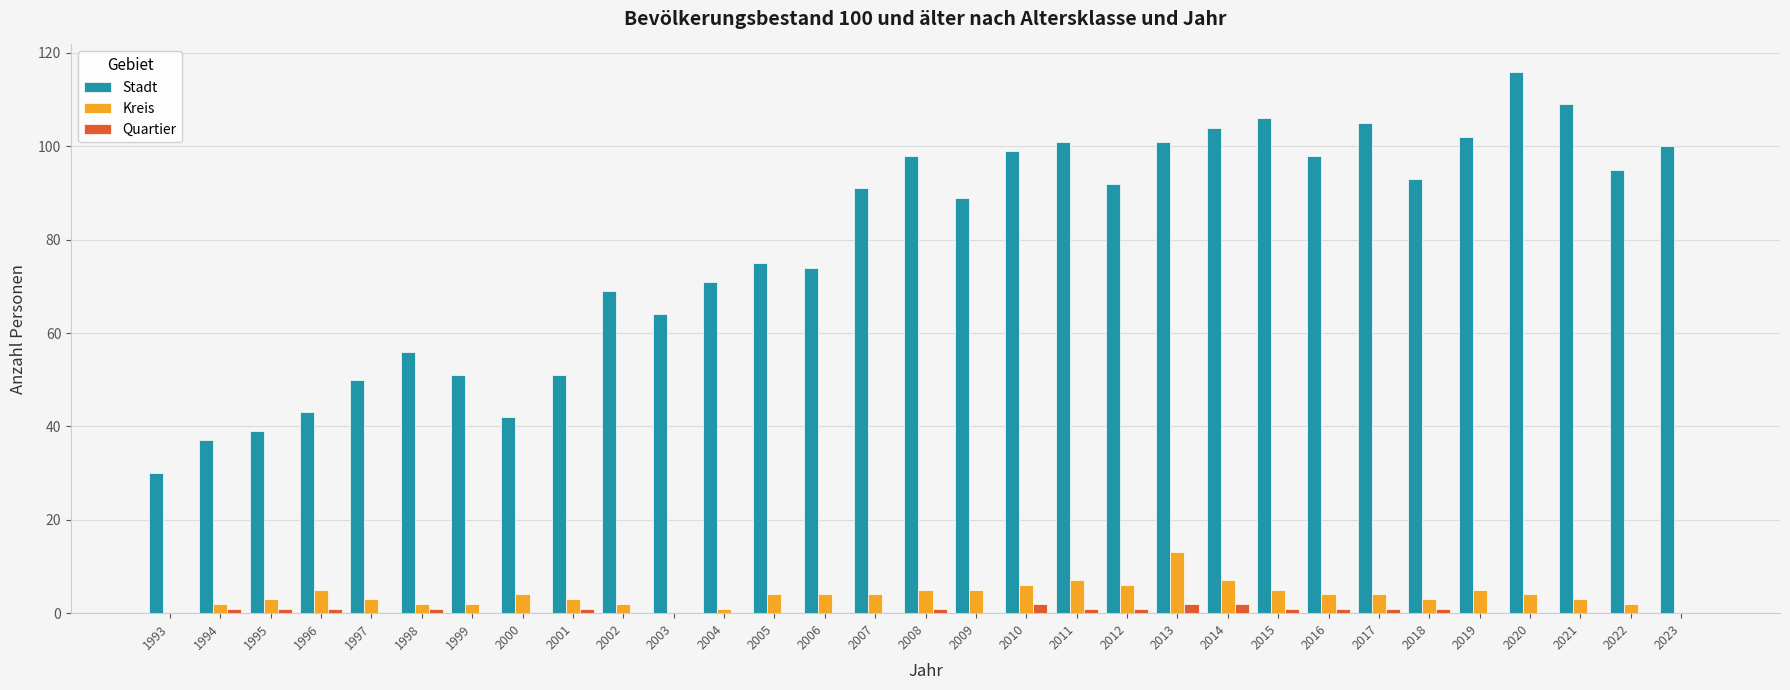

What is the spread (max minus min) of values at 2022?

95